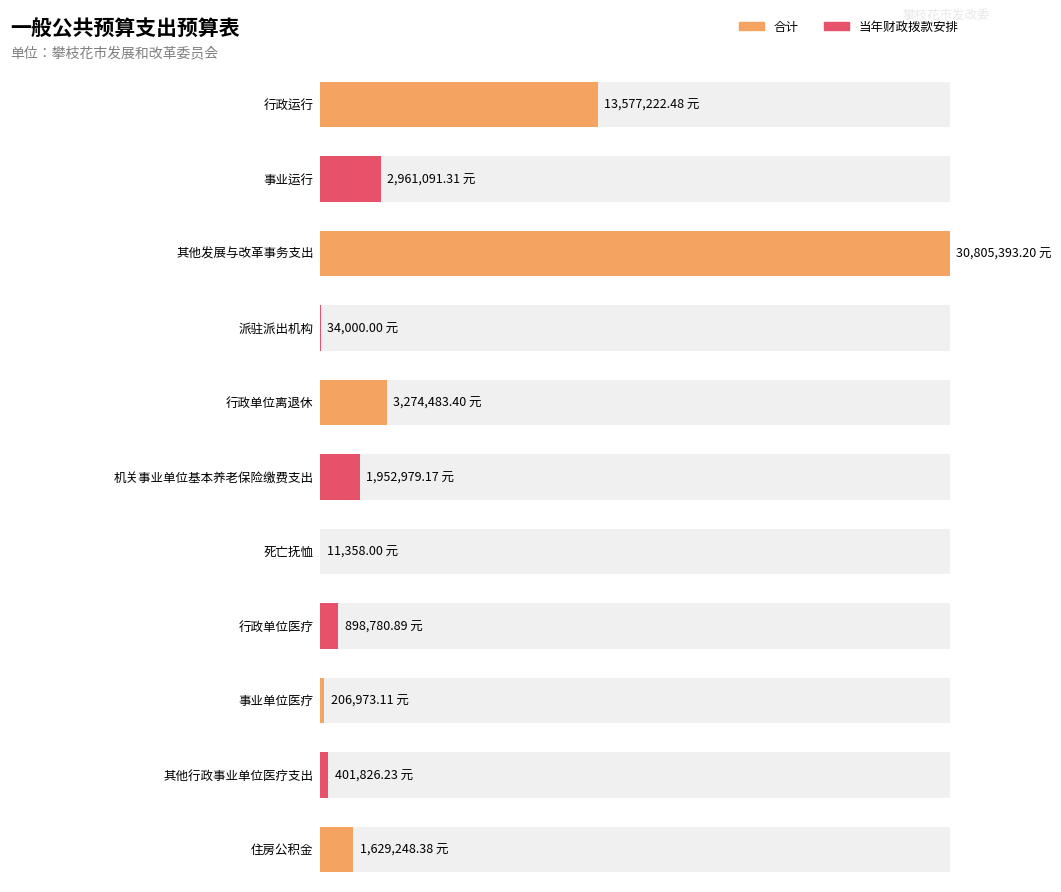

What is the lowest value of the 合计 series?

11358.0